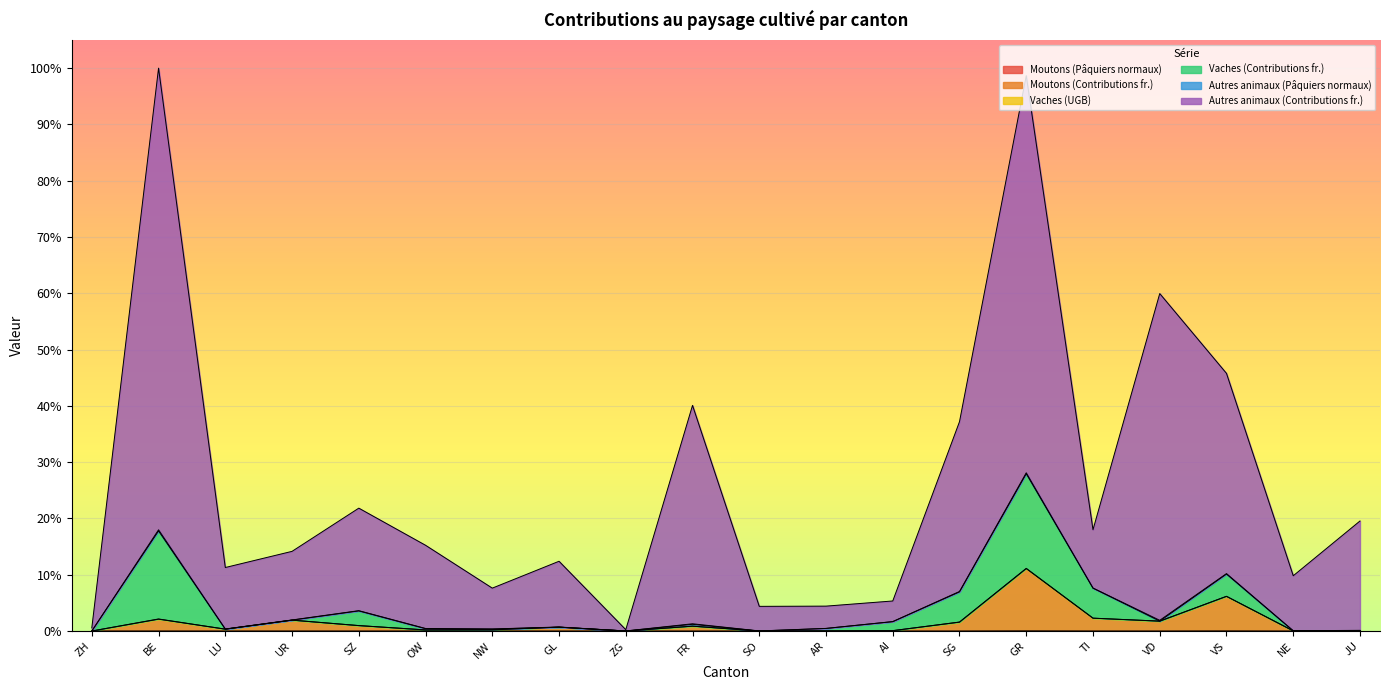

Does the chart display data point markers on the line(s)?

No